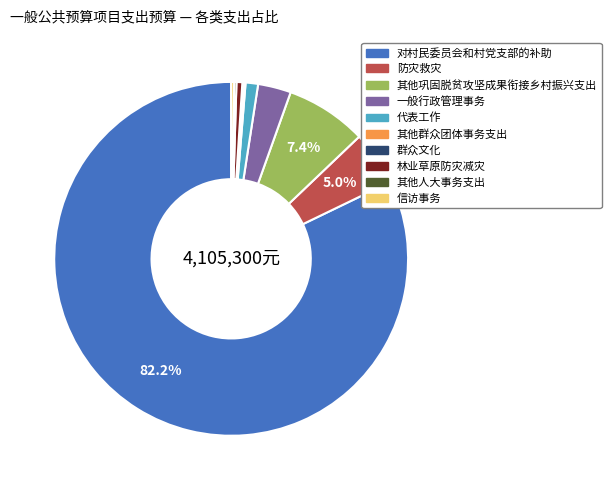

Between 林业草原防灾减灾 and 防灾救灾, which is larger?

防灾救灾